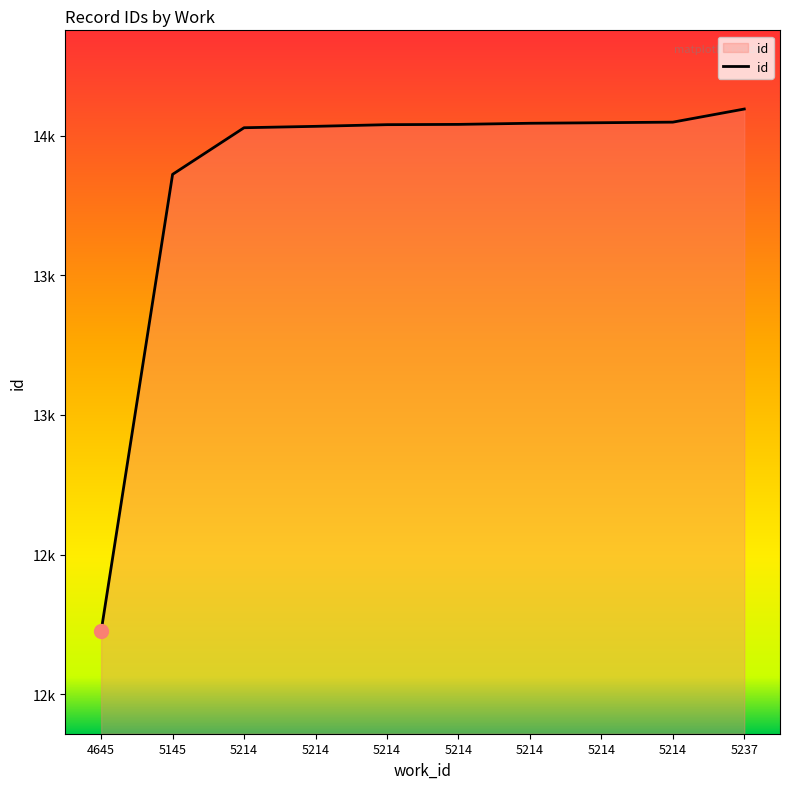

Does the chart display data point markers on the line(s)?

No